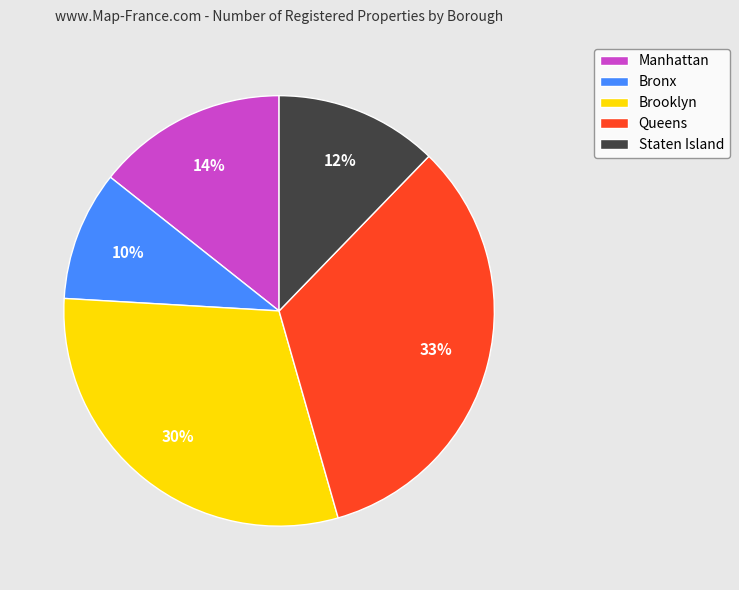

To the nearest percent, what is the difference between the Queens and Brooklyn slice percentages?

3%